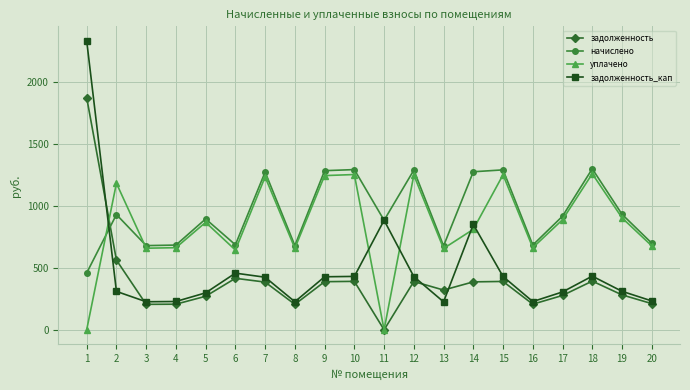

Which series has the largest total across all categories?

начислено